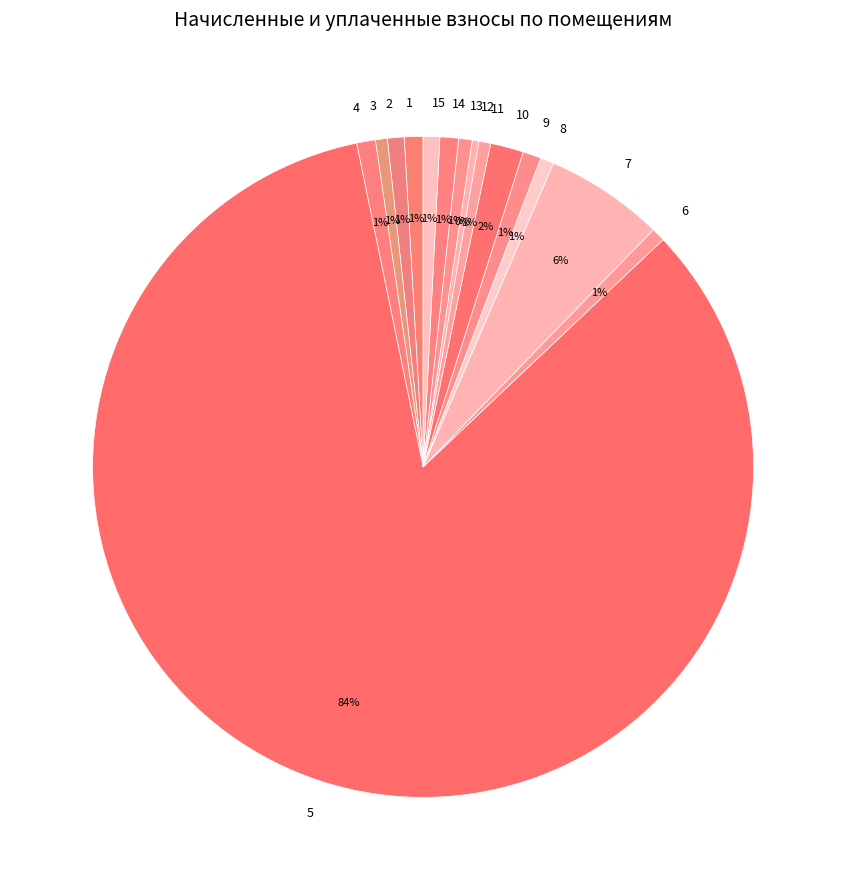

What is the ratio of the value at 6 to the value at 13?

1.0